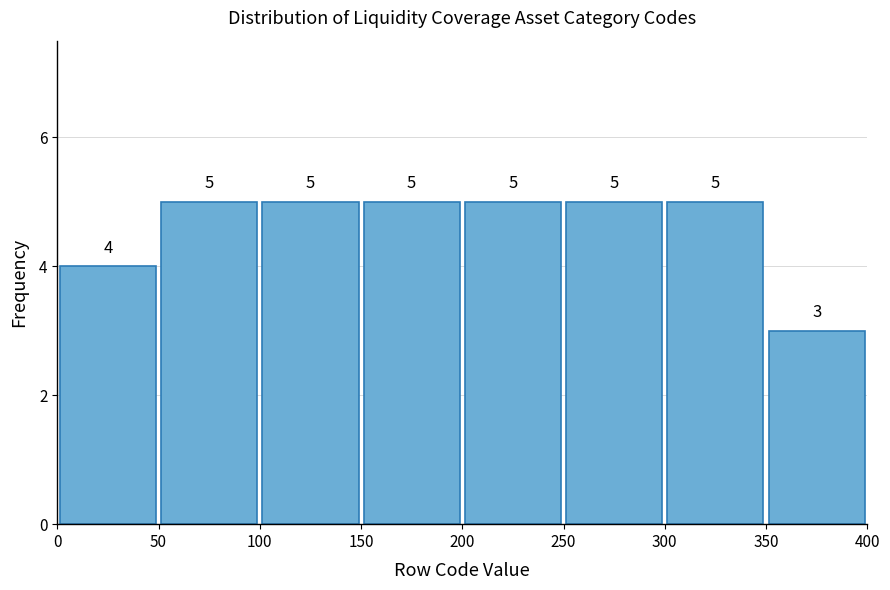

What is the height of the bar covering 50 to 100 on the x-axis?

5